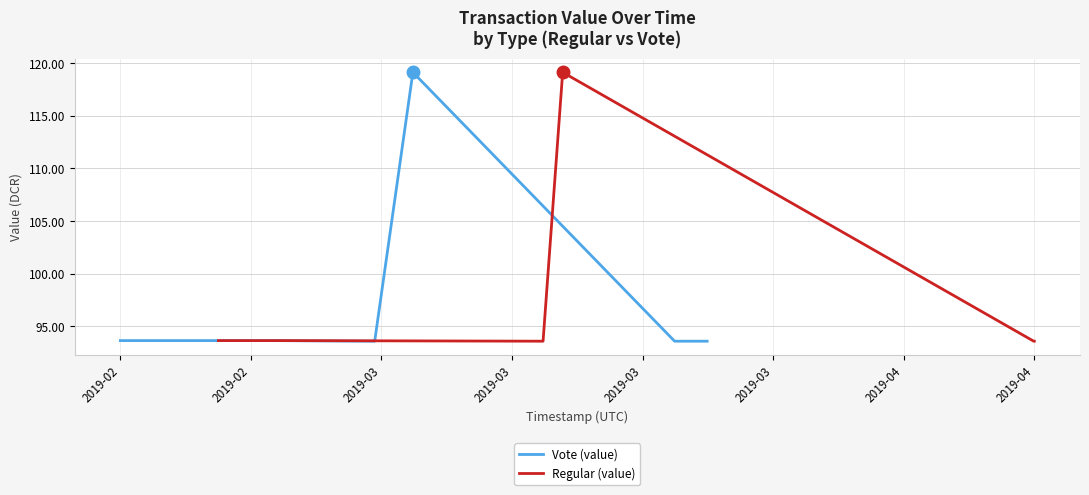

Rank the series by their maximum value, from highest to lowest.

Vote (value), Regular (value)